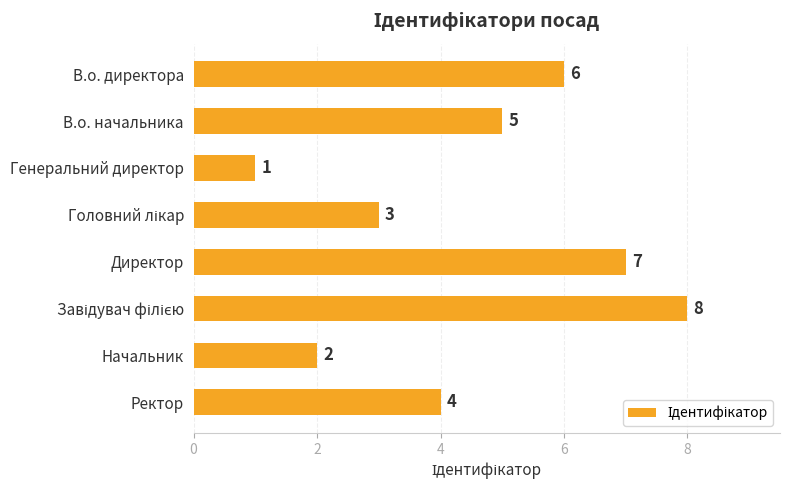

What is the value of the 5th bar from the top?

7